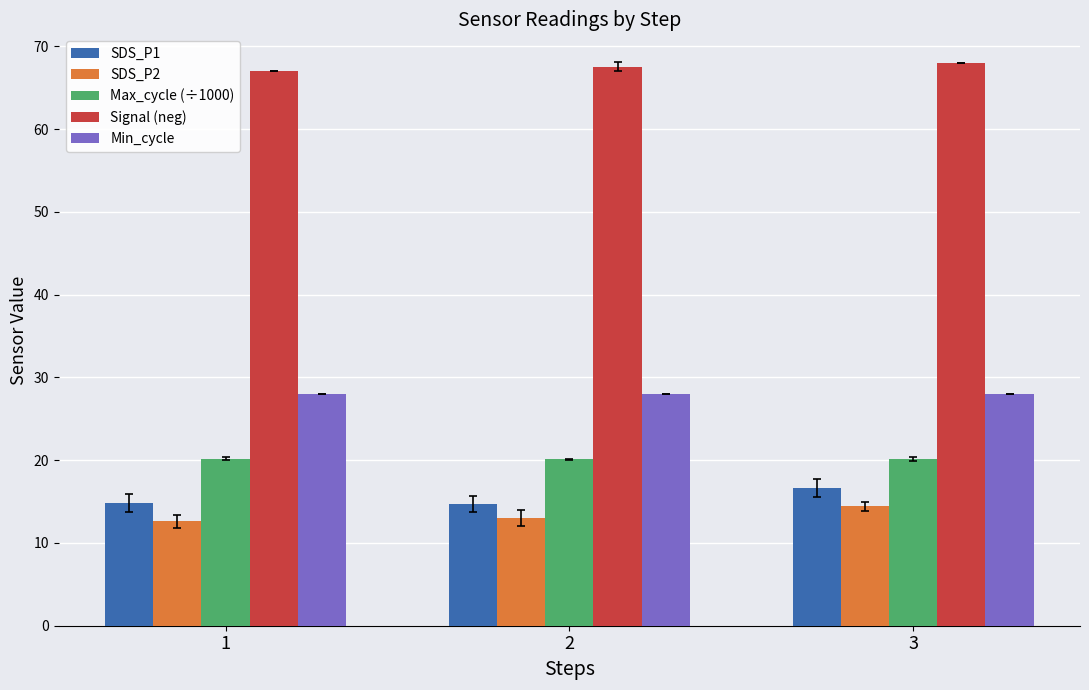

At which category is the sum across all series the highest?

3